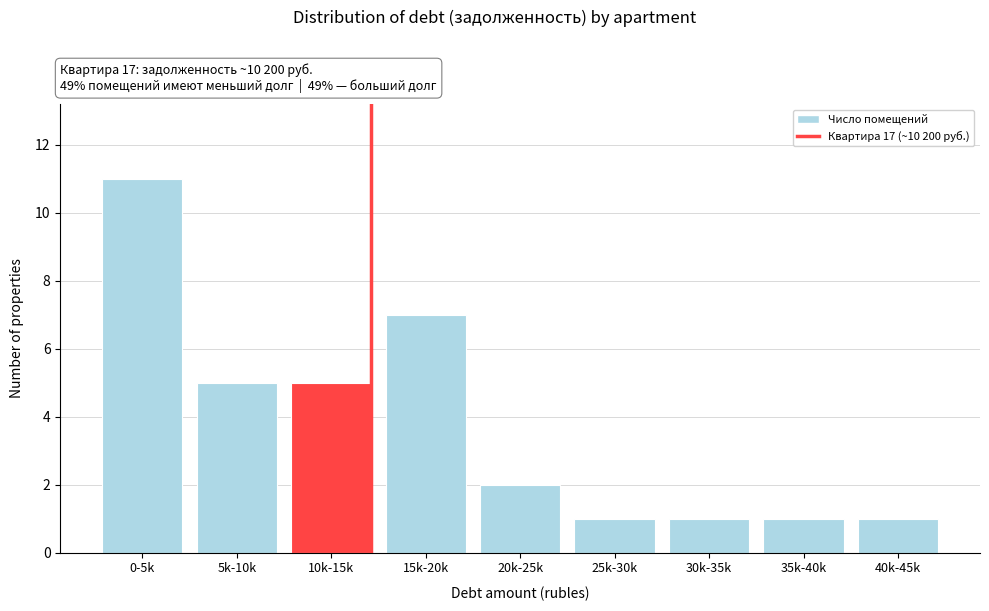

Reading right to left, what are all the values shown in this chart?

1	1	1	1	2	7	5	5	11